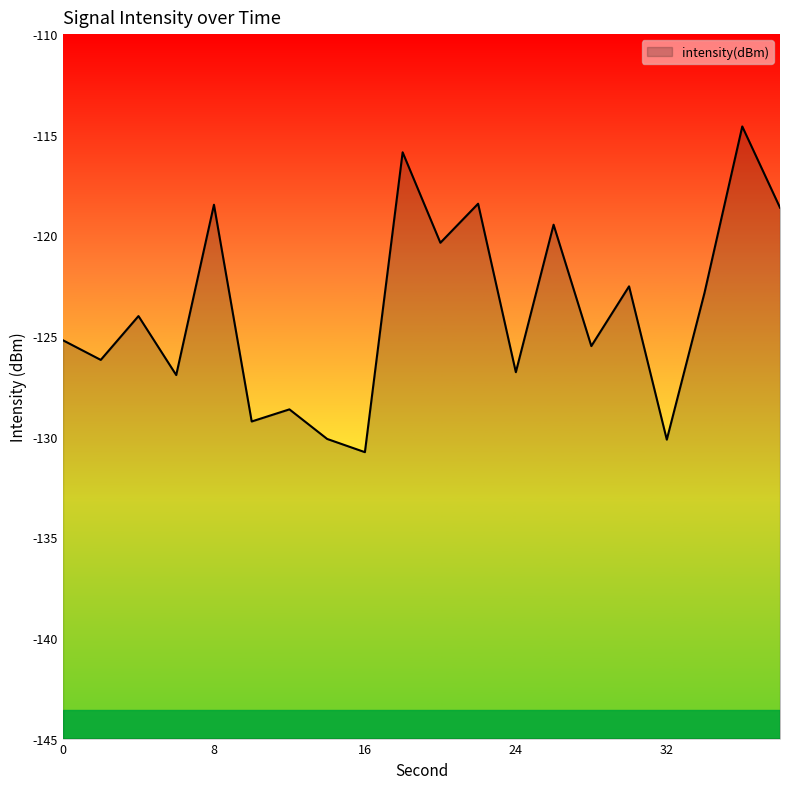

What is the change in value from 14 to 22?

+11.7